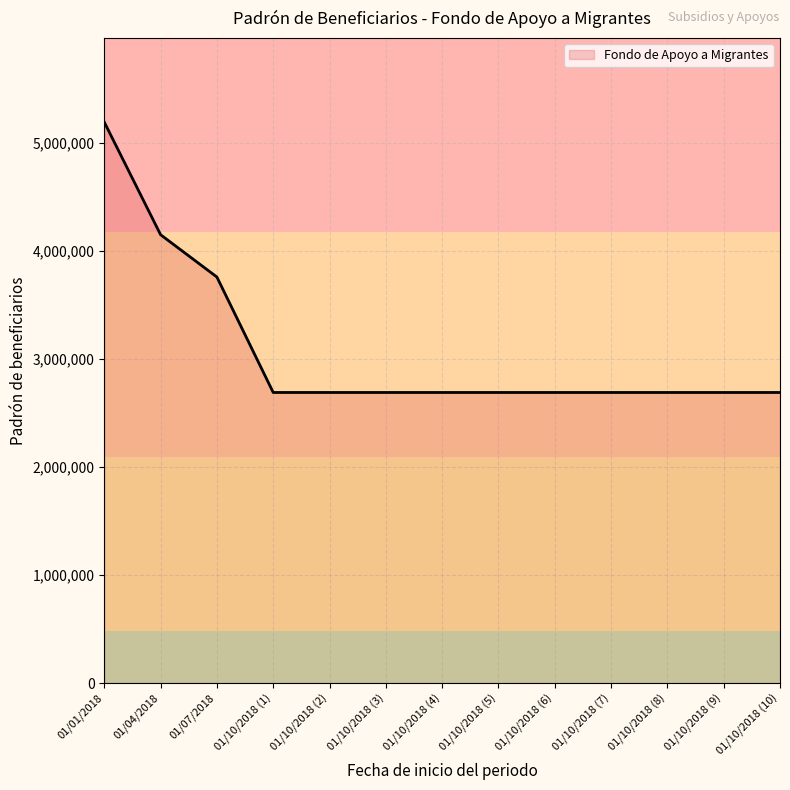

Where is the data nearest to the value 3940756?

01/07/2018